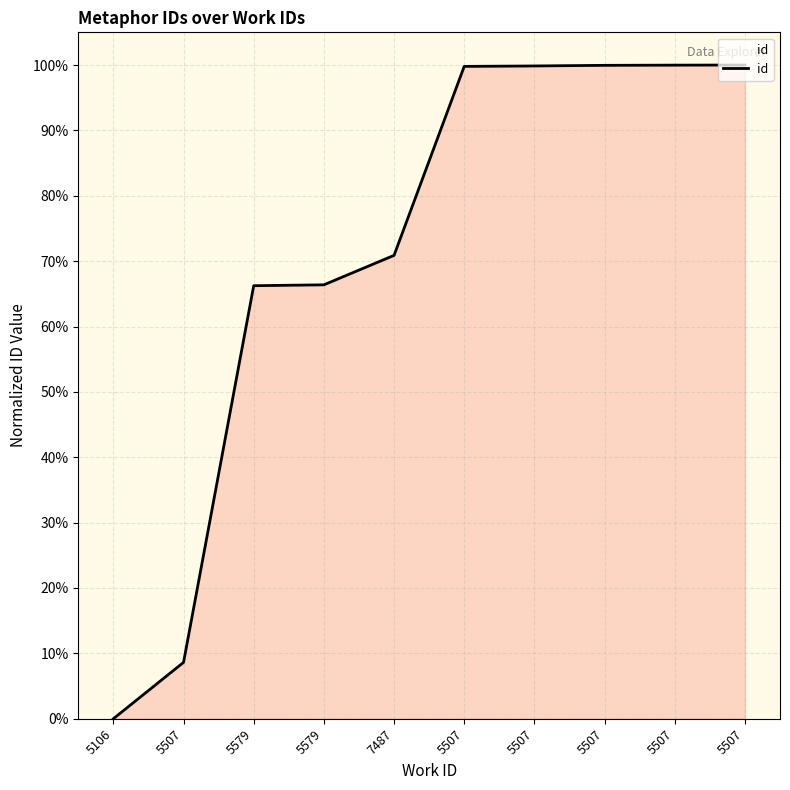

What is the label of the 6th point from the right?

7487